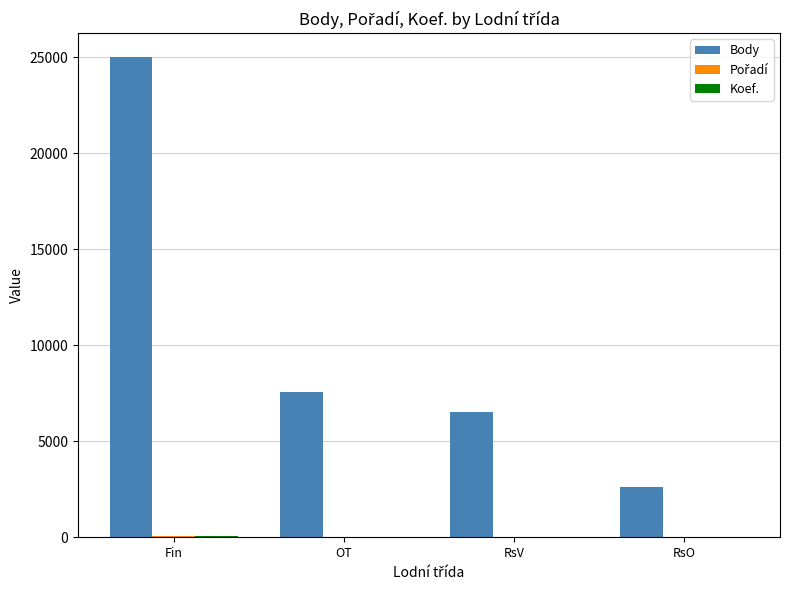

At which label is Body closest to 13819?

OT